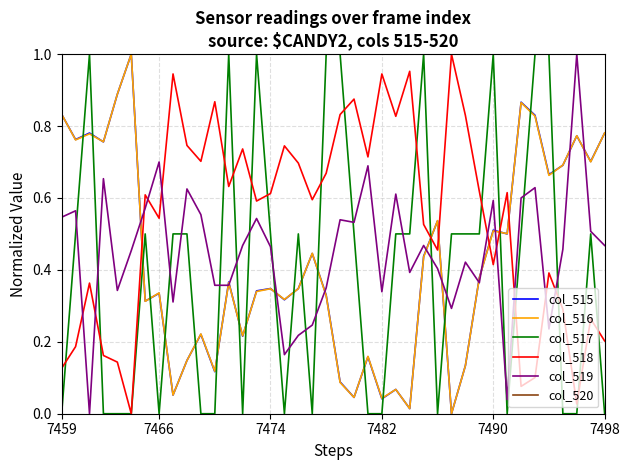

How many times do col_515 and col_518 cross each other?

6